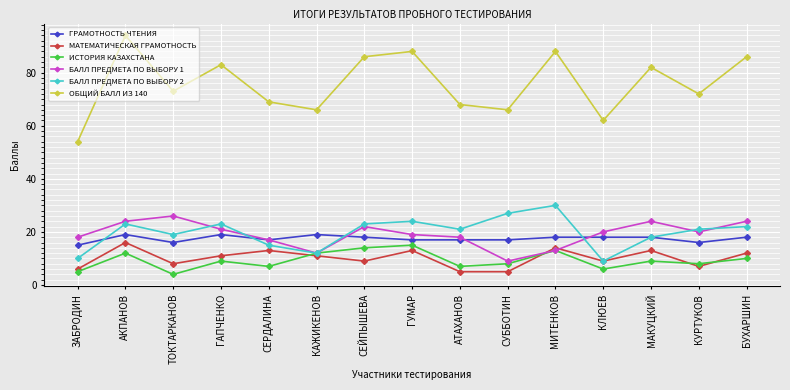

True or false: БАЛЛ ПРЕДМЕТА ПО ВЫБОРУ 1 and ОБЩИЙ БАЛЛ ИЗ 140 intersect in this chart.

False